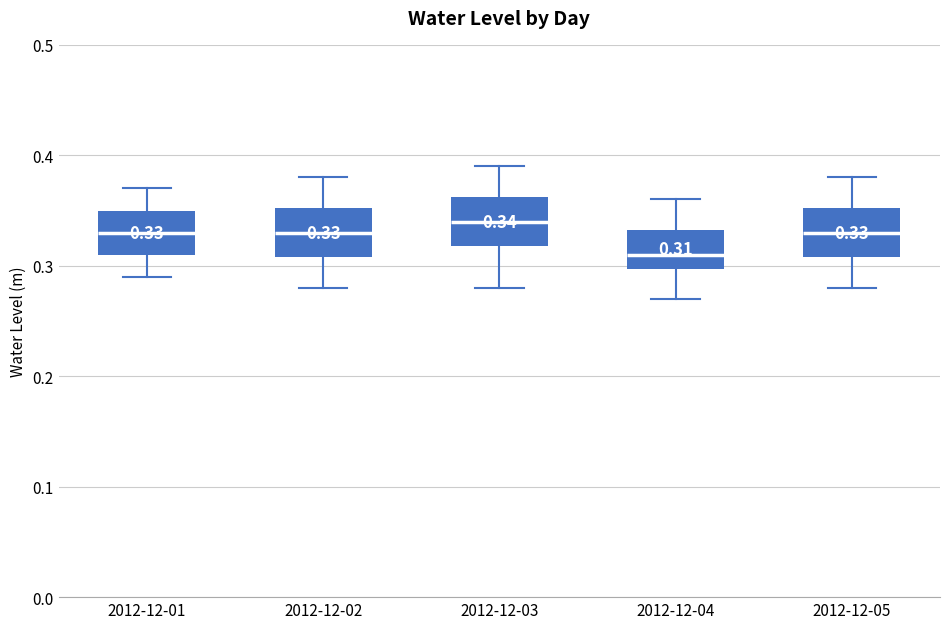

Which box's median line is the lowest?

2012-12-04